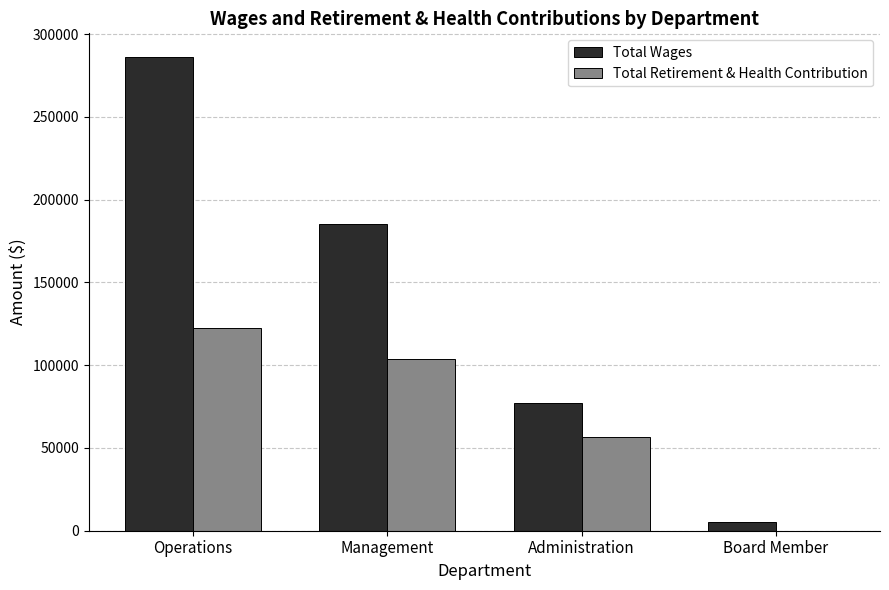

What value does the Total Retirement & Health Contribution series have at Management, to the nearest 100?

103600